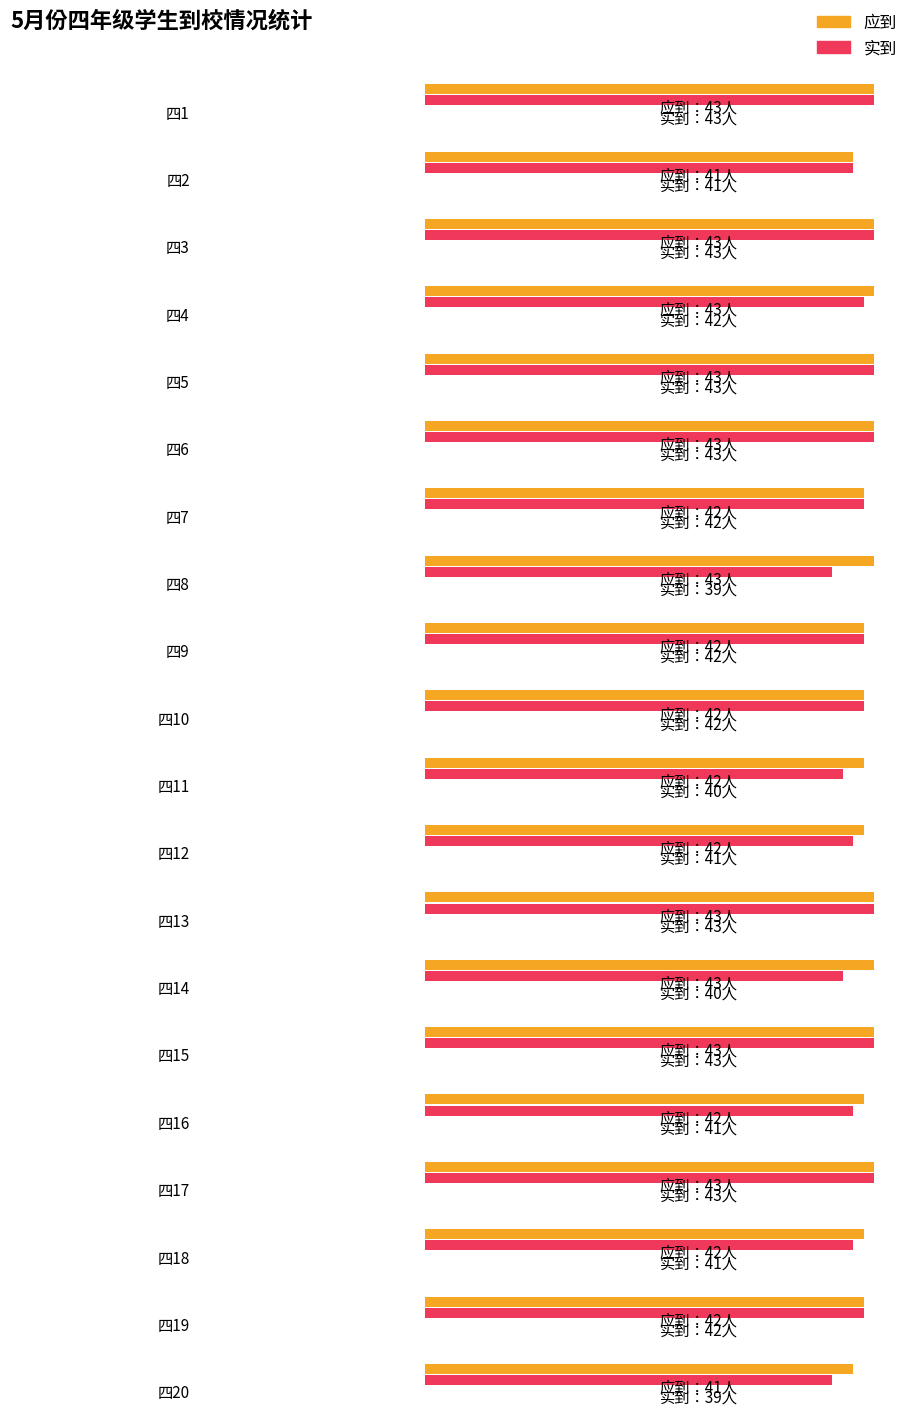

List the series in order of their peak value, lowest first.

应到, 实到